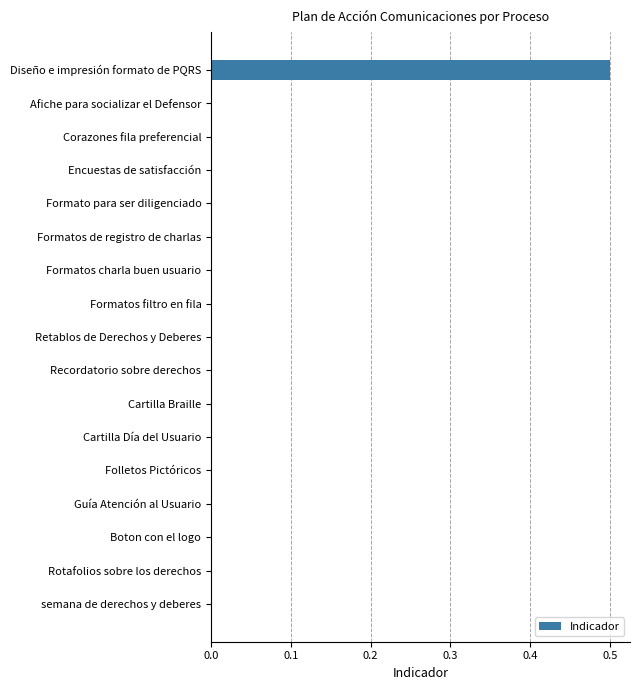

True or false: the data shows -0.2 at Formatos charla buen usuario.

False